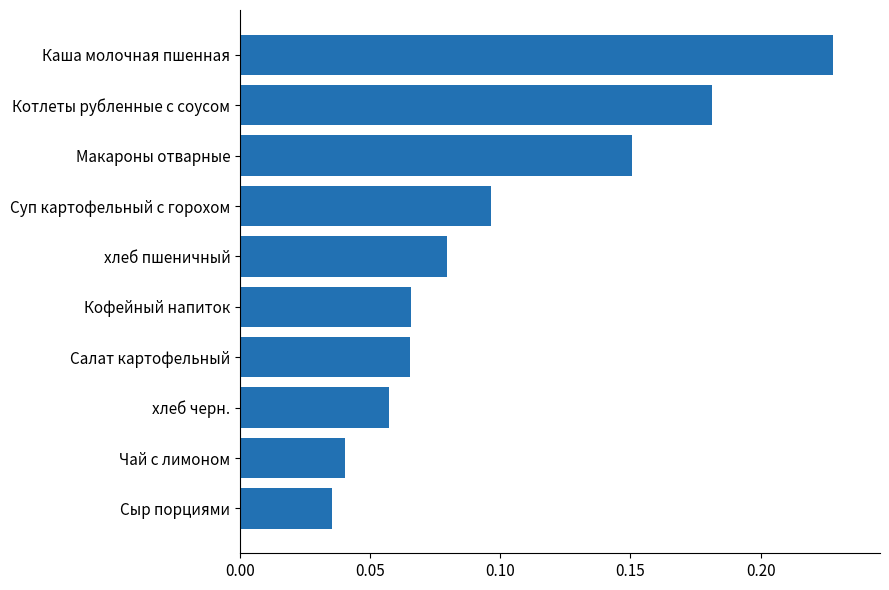

How many values are between 0 and 1?

10